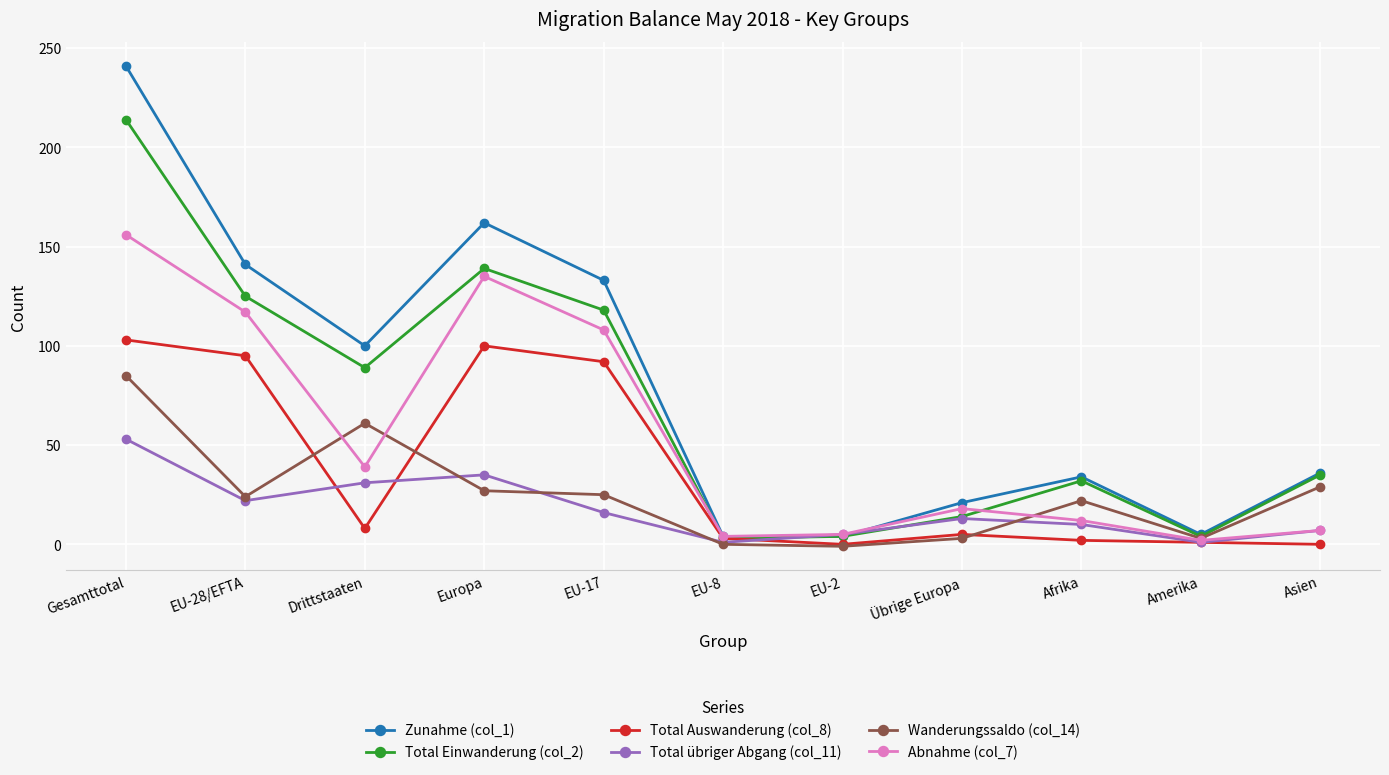

What is the label of the 1st point from the right?

Asien